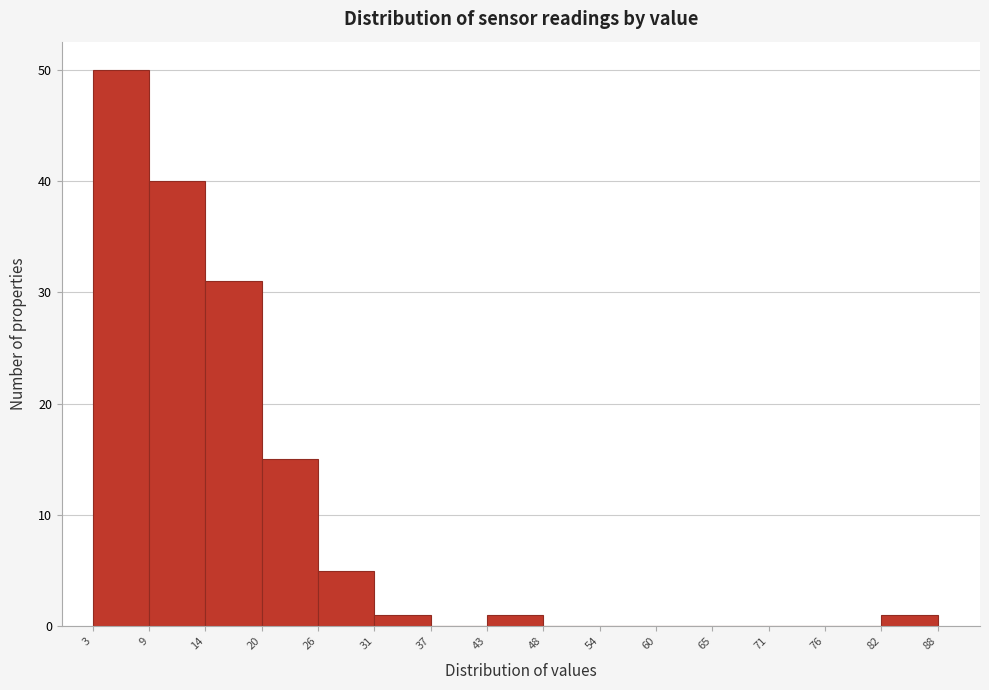

Reading left to right, list every bar in this chart as the range it spans on the x-axis followed by its height. The values are not printed on the chart, so give them approximately, as read against the axis.

3 to 9: 50
9 to 14: 40
14 to 20: 31
20 to 26: 15
26 to 31: 5
31 to 37: 1
37 to 43: 0
43 to 48: 1
48 to 54: 0
54 to 60: 0
60 to 65: 0
65 to 71: 0
71 to 76: 0
76 to 82: 0
82 to 88: 1